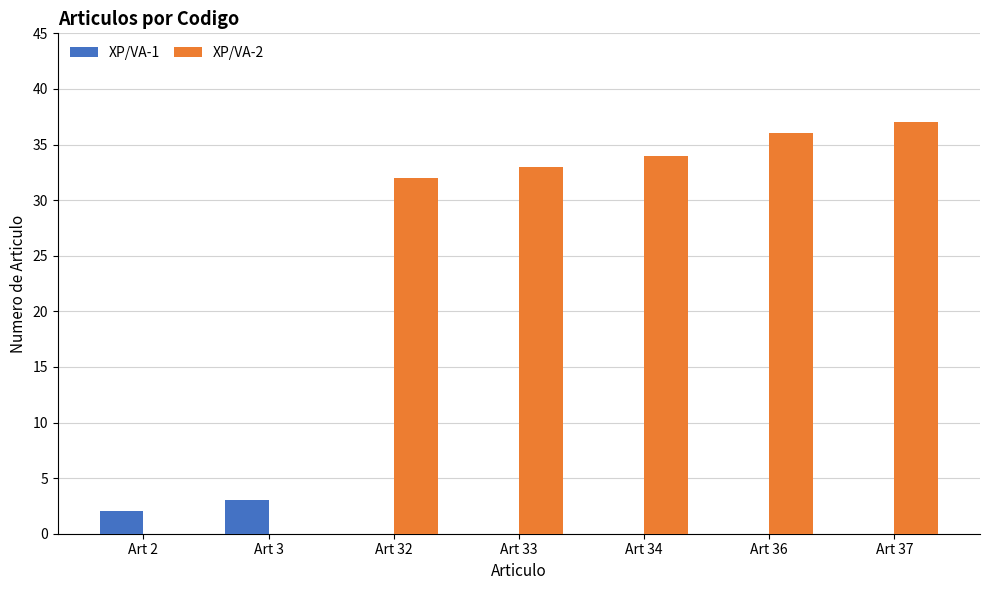

Reading left to right, list all the values displayed in this chart.

XP/VA-1: Art 2=2	Art 3=3	Art 32=0	Art 33=0	Art 34=0	Art 36=0	Art 37=0
XP/VA-2: Art 2=0	Art 3=0	Art 32=32	Art 33=33	Art 34=34	Art 36=36	Art 37=37